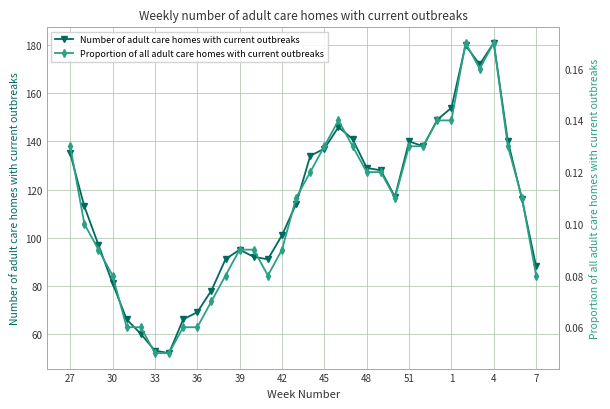

True or false: Number of adult care homes with current outbreaks has more than 2 interior local peaks.

True